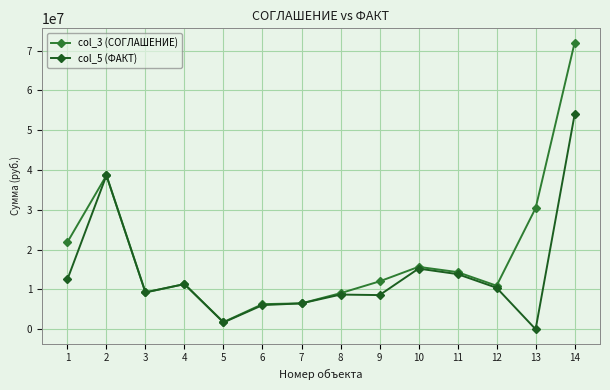

What is the difference between the col_3 (СОГЛАШЕНИЕ) values at 2 and 4?

27309833.5